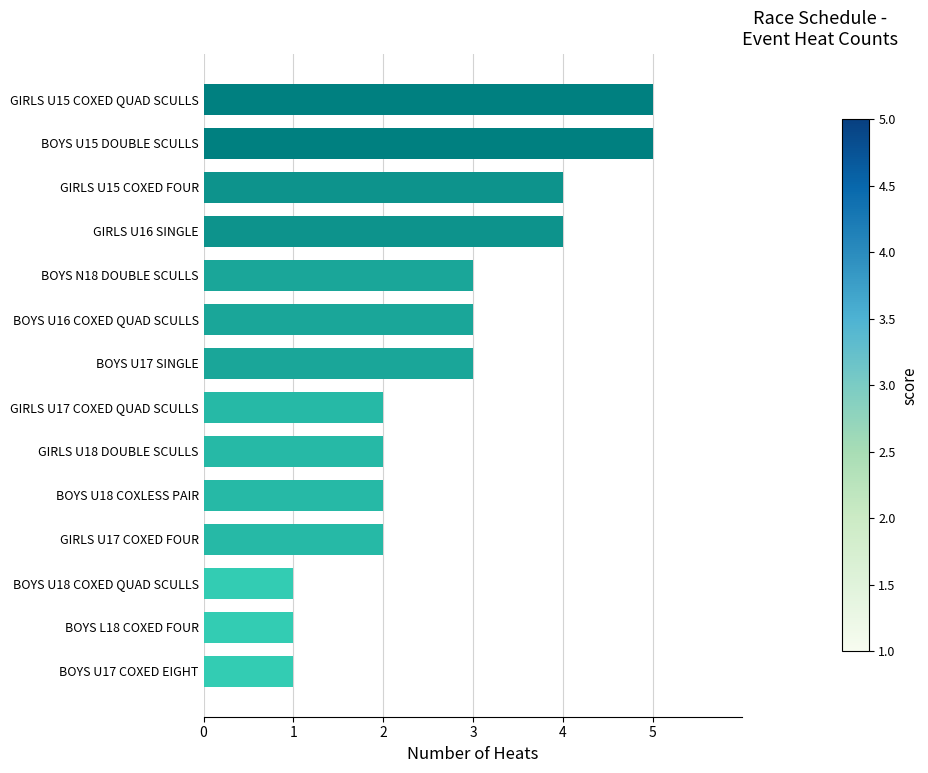

How many series are shown in this chart?

1